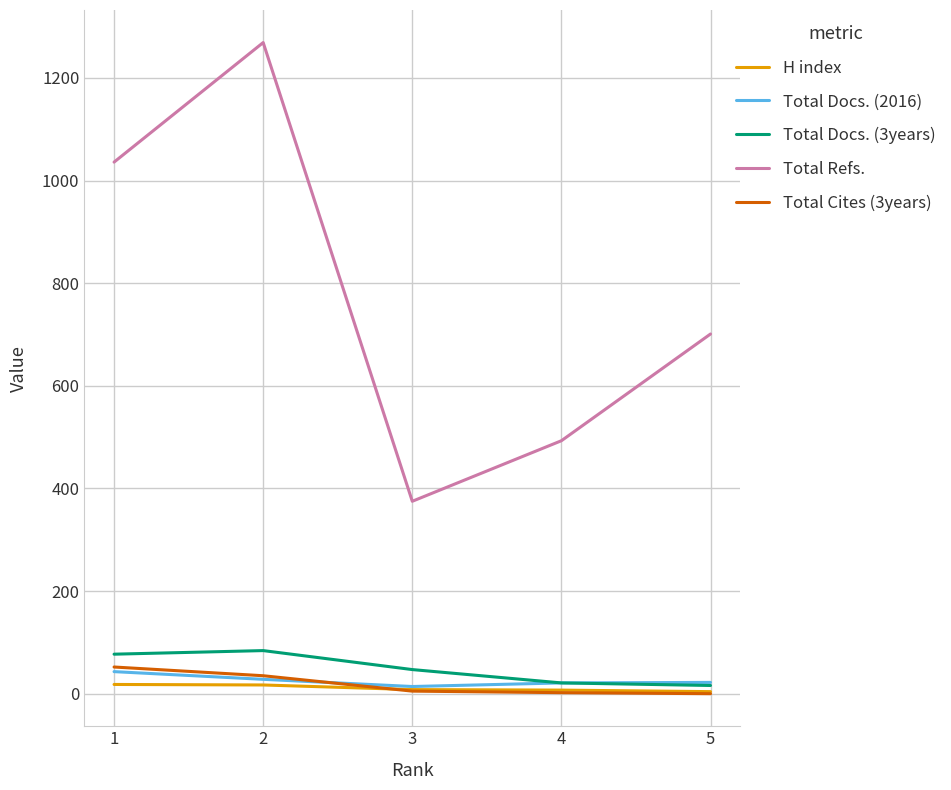

Is this an area chart (filled region under the line)?

No